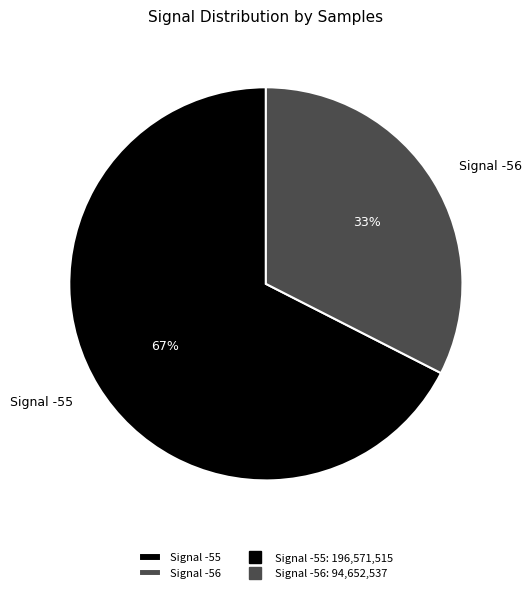

To the nearest percent, what is the average slice percentage?

50%